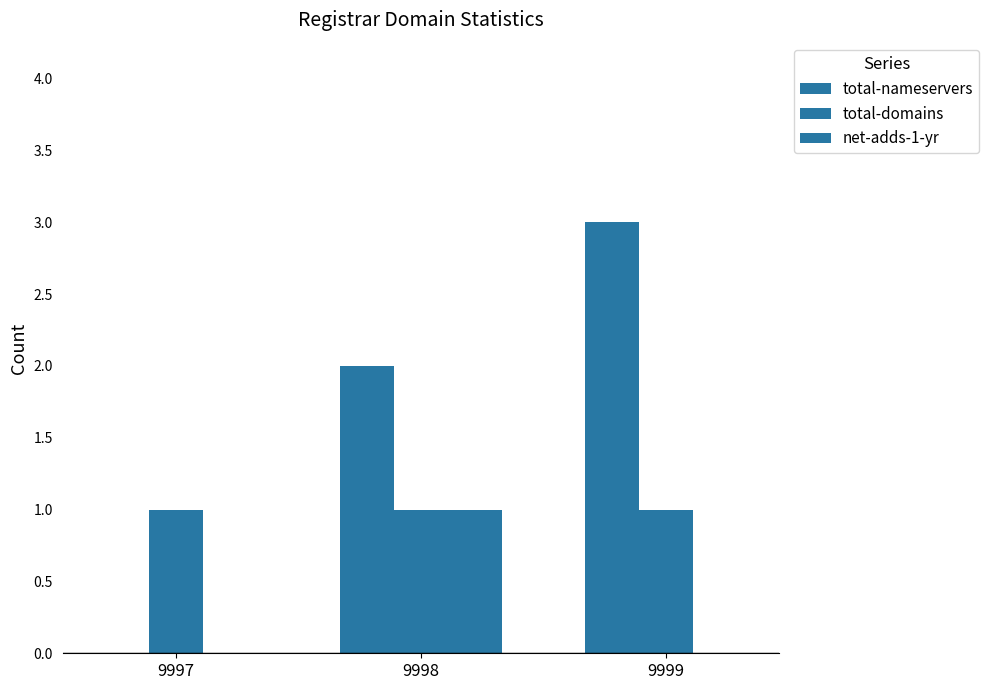

How many distinct data groups are displayed?

3